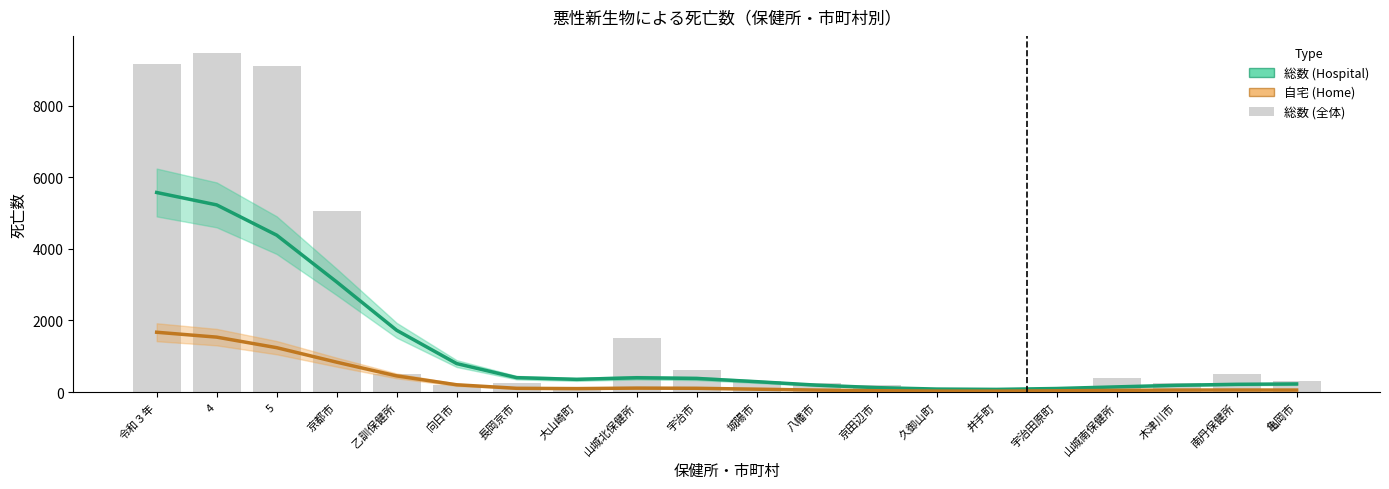

Which has a higher value, 山城南保健所 or 八幡市?

八幡市